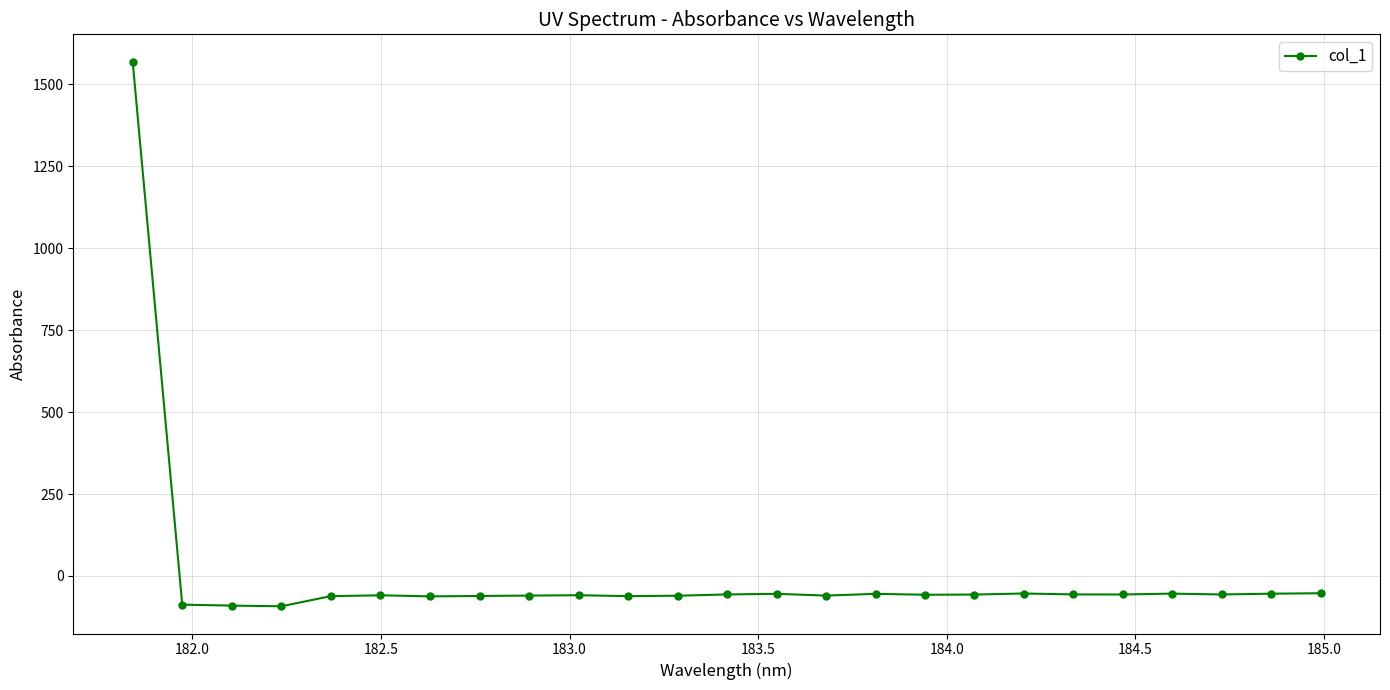

What is the average value?

3.6